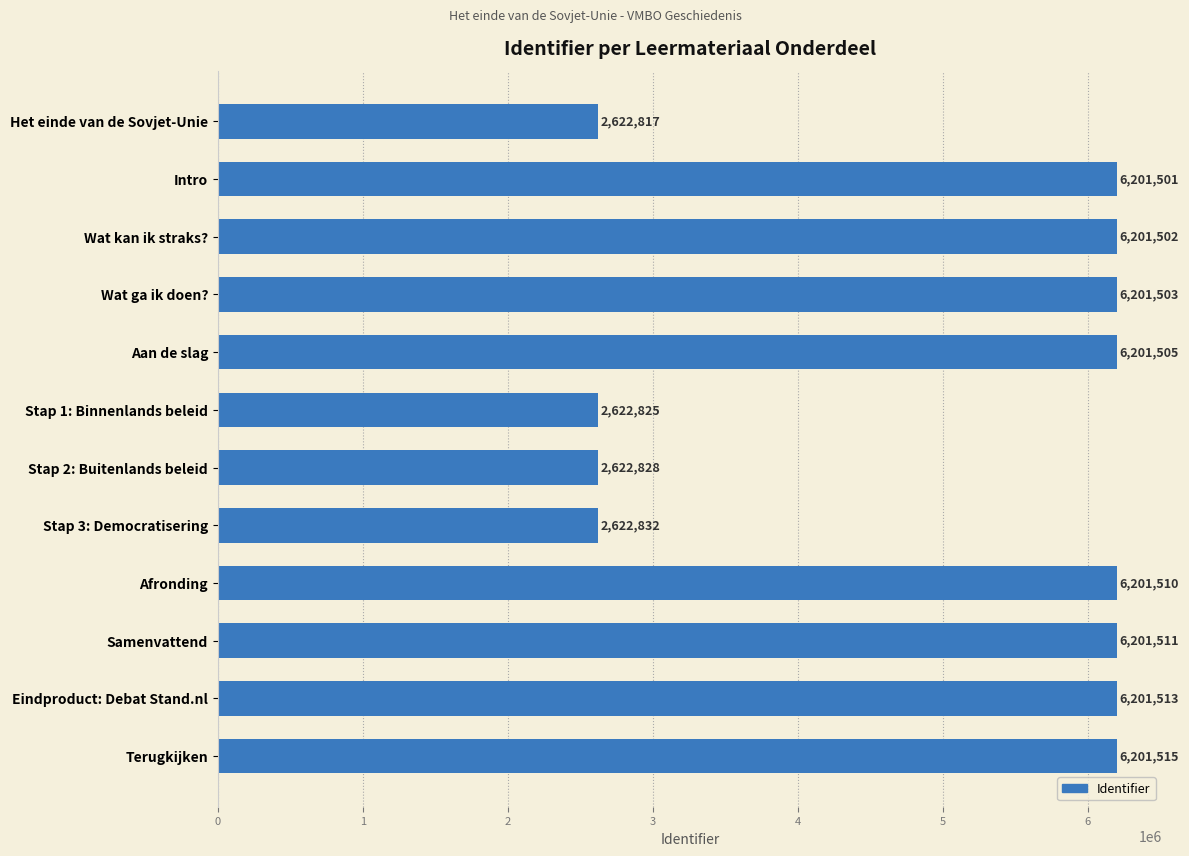

Reading top to bottom, extract all data points from this chart.

Het einde van de Sovjet-Unie=2622817	Intro=6201501	Wat kan ik straks?=6201502	Wat ga ik doen?=6201503	Aan de slag=6201505	Stap 1: Binnenlands beleid=2622825	Stap 2: Buitenlands beleid=2622828	Stap 3: Democratisering=2622832	Afronding=6201510	Samenvattend=6201511	Eindproduct: Debat Stand.nl=6201513	Terugkijken=6201515